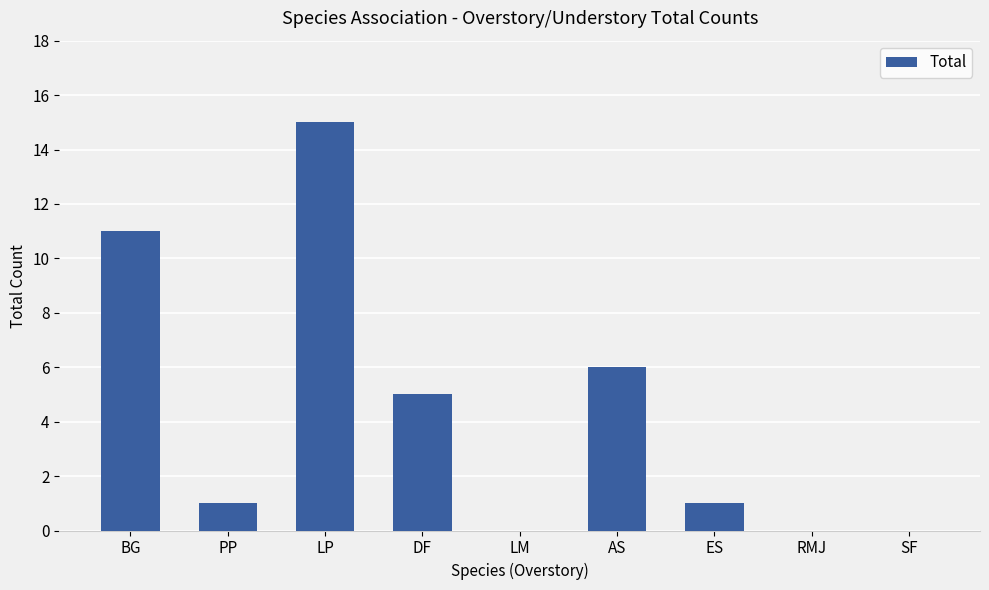

How many categories are shown in the chart?

9